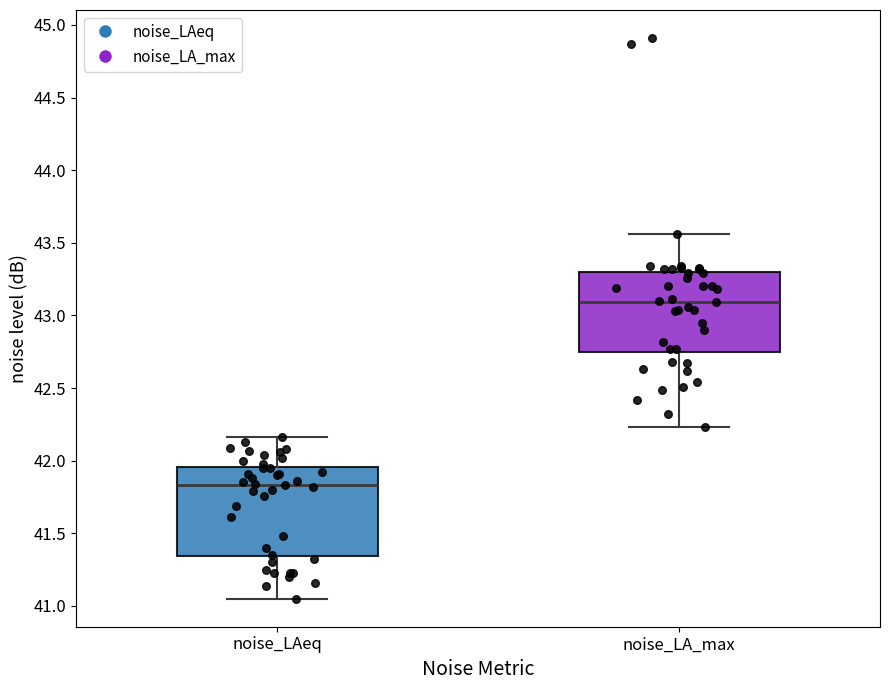

Reading left to right, read every box against the y-axis: the position of its median line, the range the box covers, and the ends of its whiskers. The values are not printed on the chart, so give them approximately, as read against the axis.

noise_LAeq: median 41.85, box 41.35 to 41.95, whiskers 41.05 to 42.15
noise_LA_max: median 43.10, box 42.75 to 43.30, whiskers 42.25 to 43.55